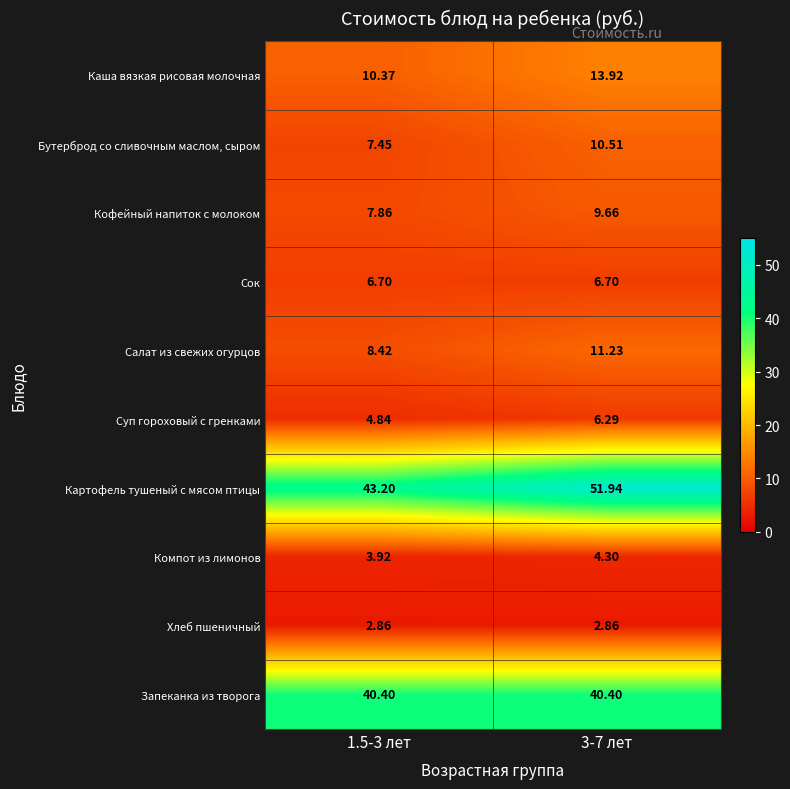

Which series has the largest range (max minus min)?

Картофель тушеный с мясом птицы